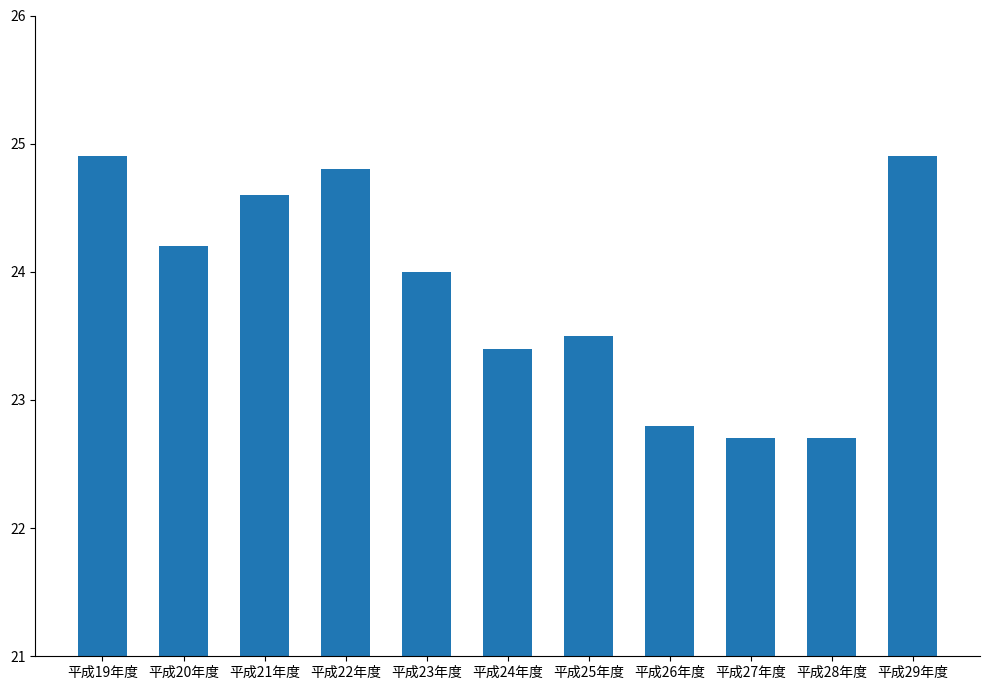

Is it true that the value at 平成24年度 is 23.4?

True